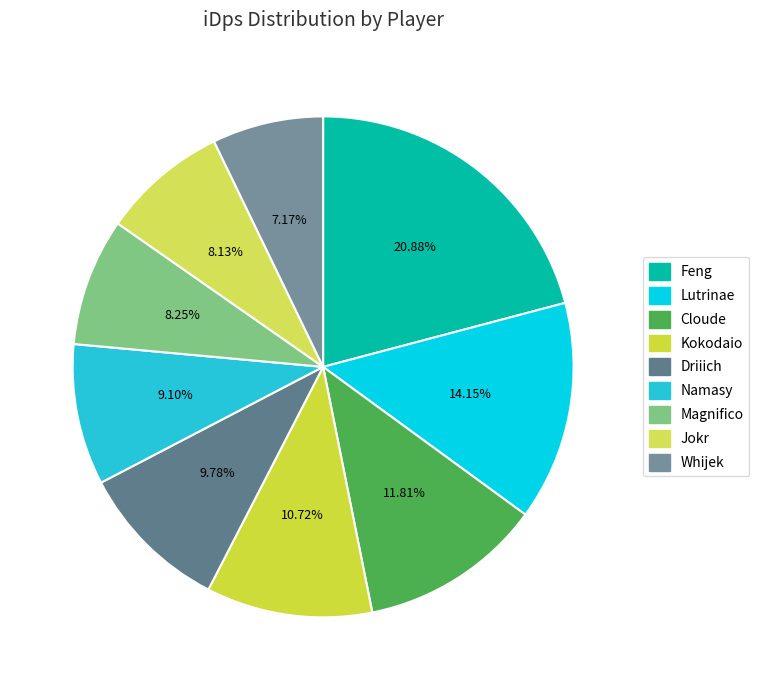

Is it true that Driiich is 10% of the pie?

True